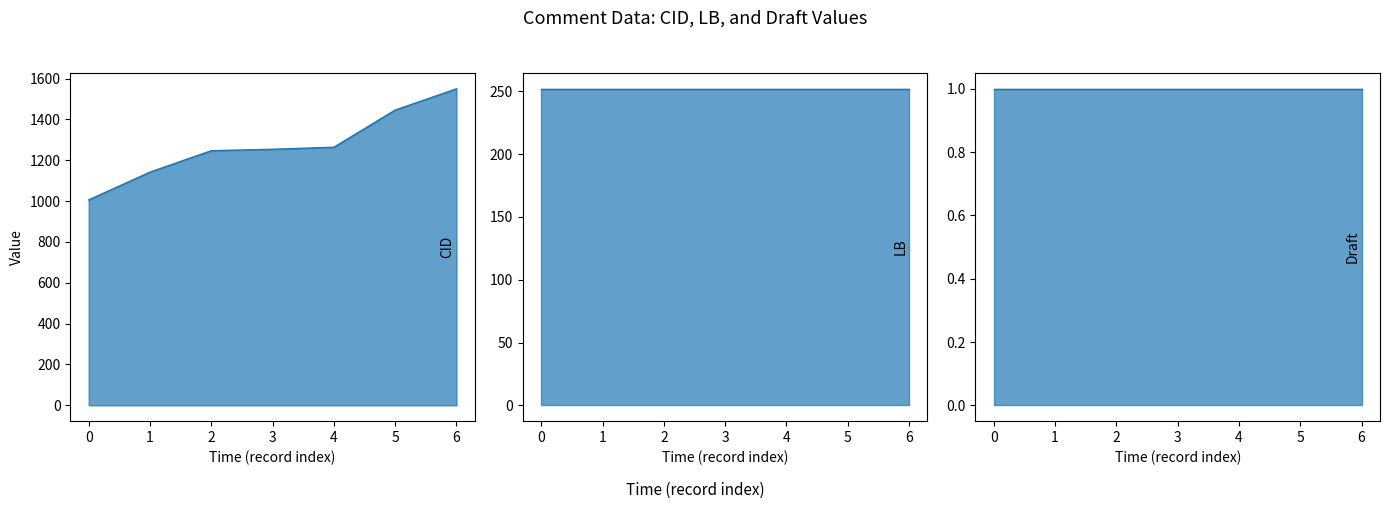

How many series are shown in this chart?

3